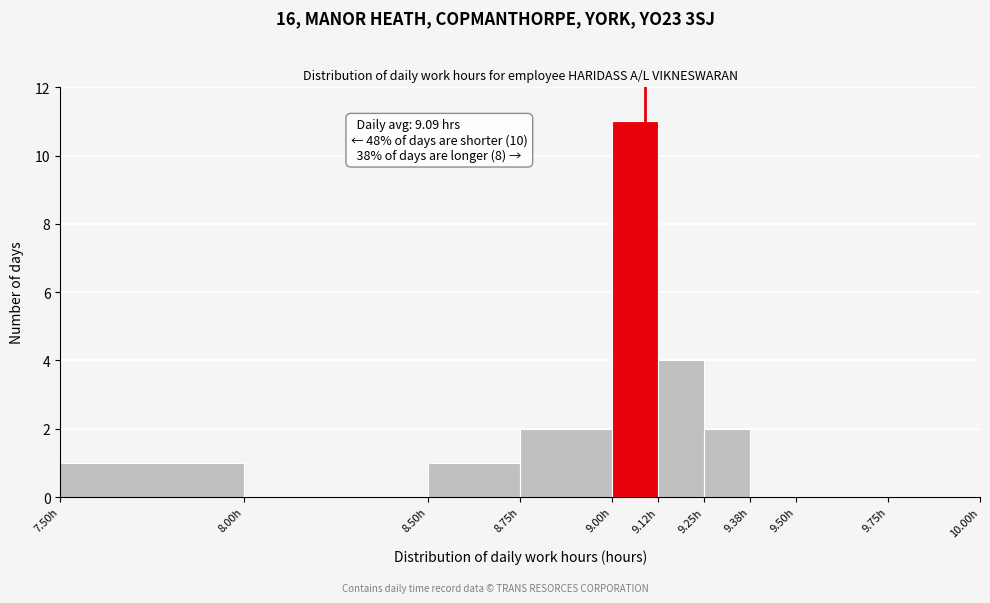

Over which range of the x-axis is the bar tallest?

9.000 to 9.125